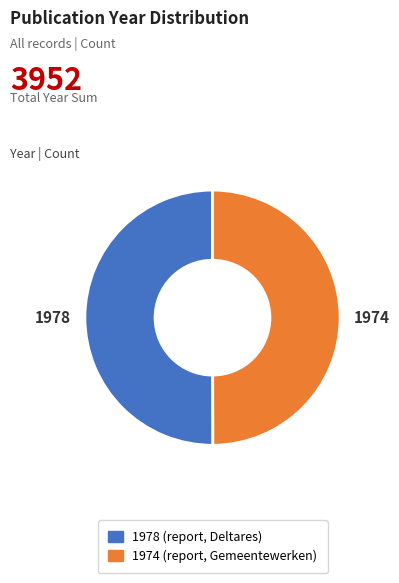

Is it true that 1974 (report, Gemeentewerken) is 50% of the pie?

True